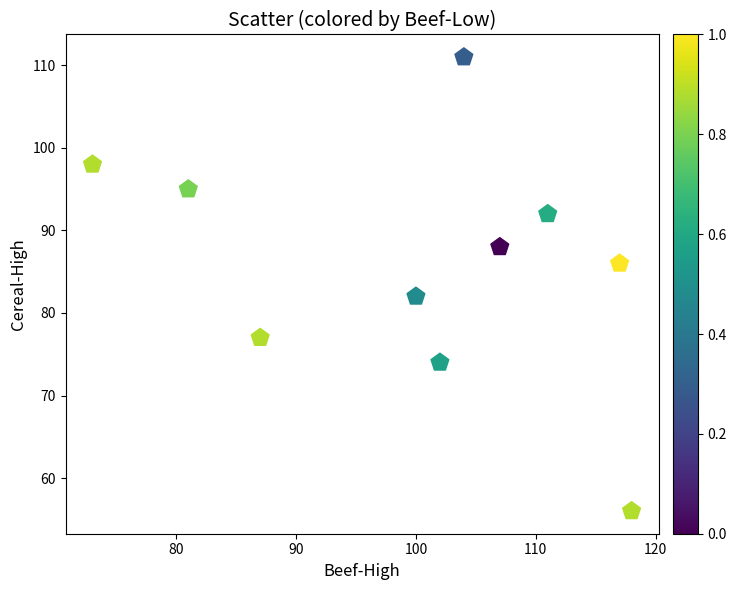

What is the range of Y values (max minus min)?

55